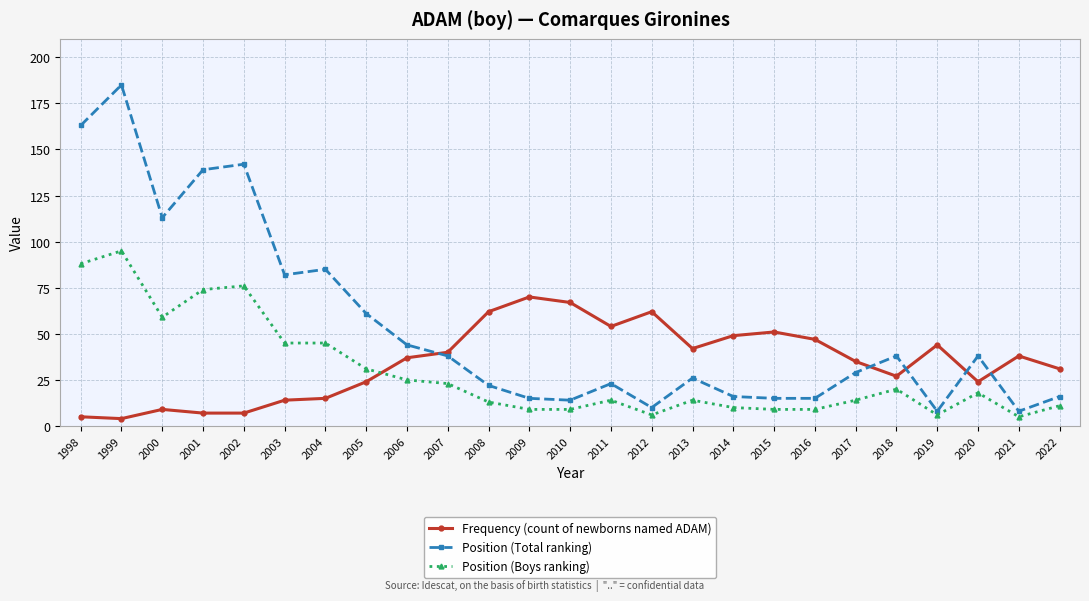

At which label is Position (Total ranking) closest to 96?

2004